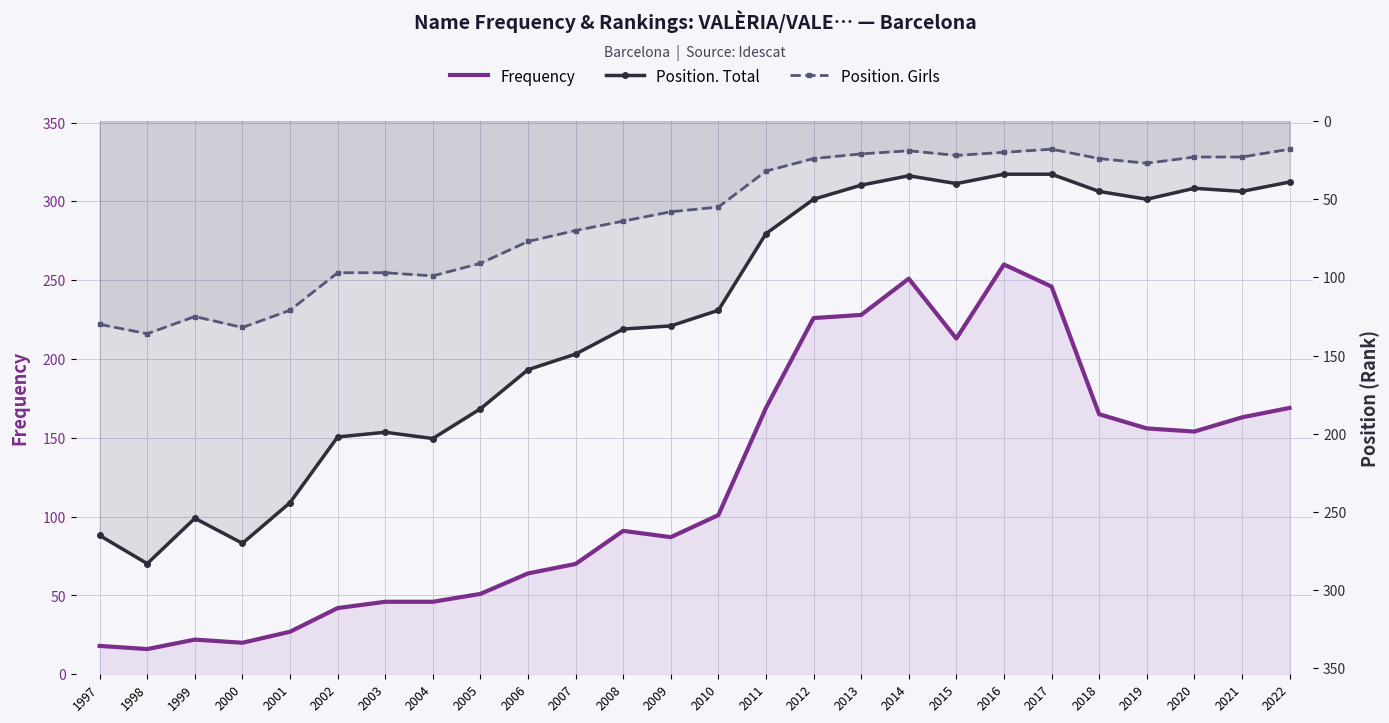

What is the sum of the Position. Total values at 2000 and 2021?

315